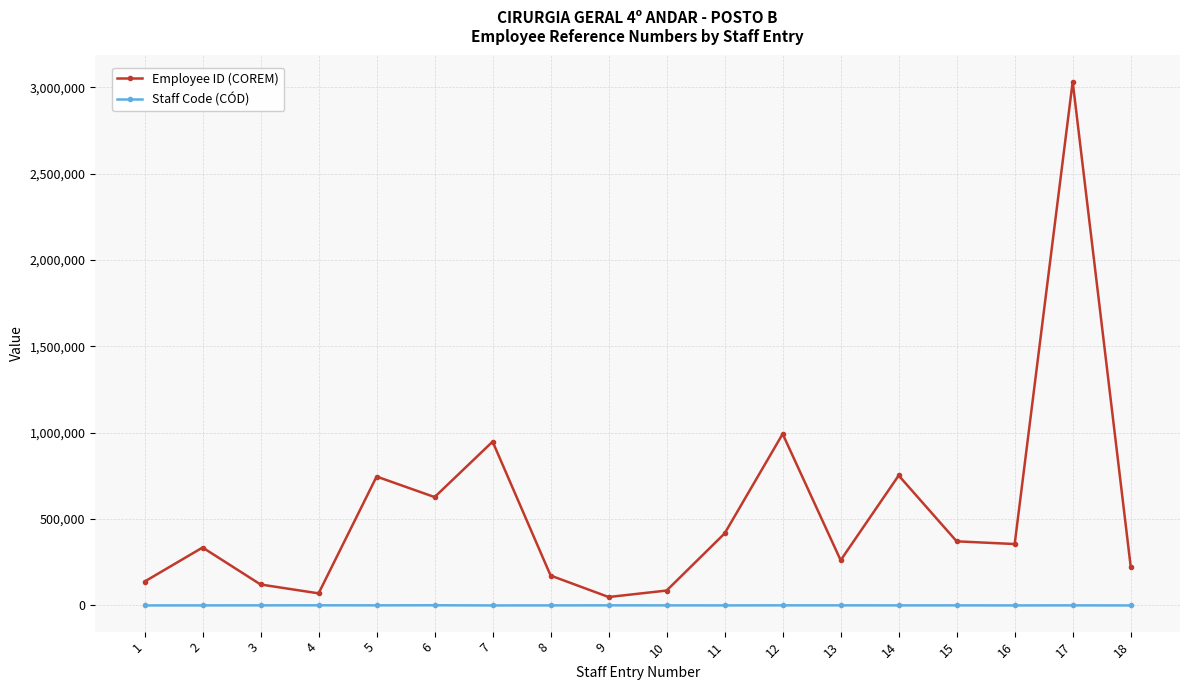

What is the value of the Staff Code (CÓD) point at the 13th from the left?

584